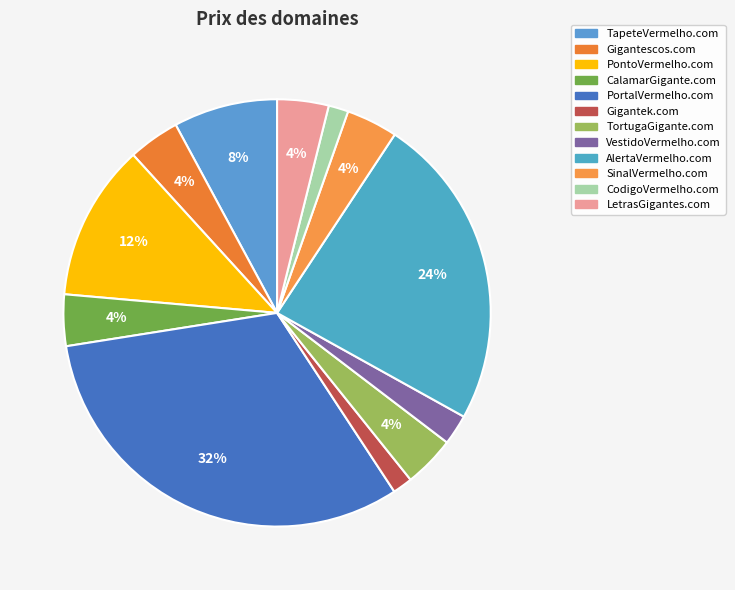

To the nearest percent, what is the average slice percentage?

8%